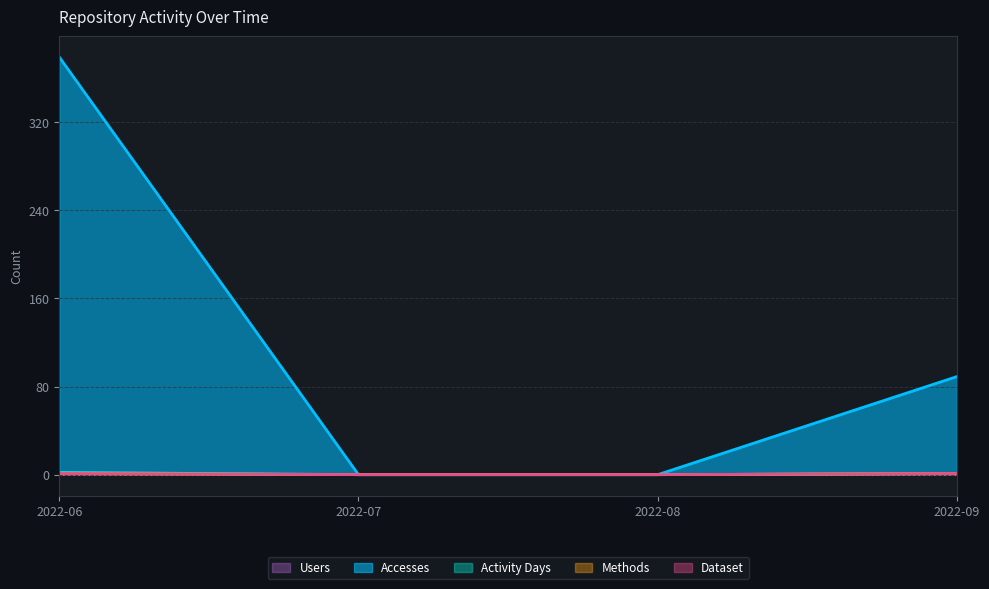

True or false: Methods and Dataset intersect in this chart.

False